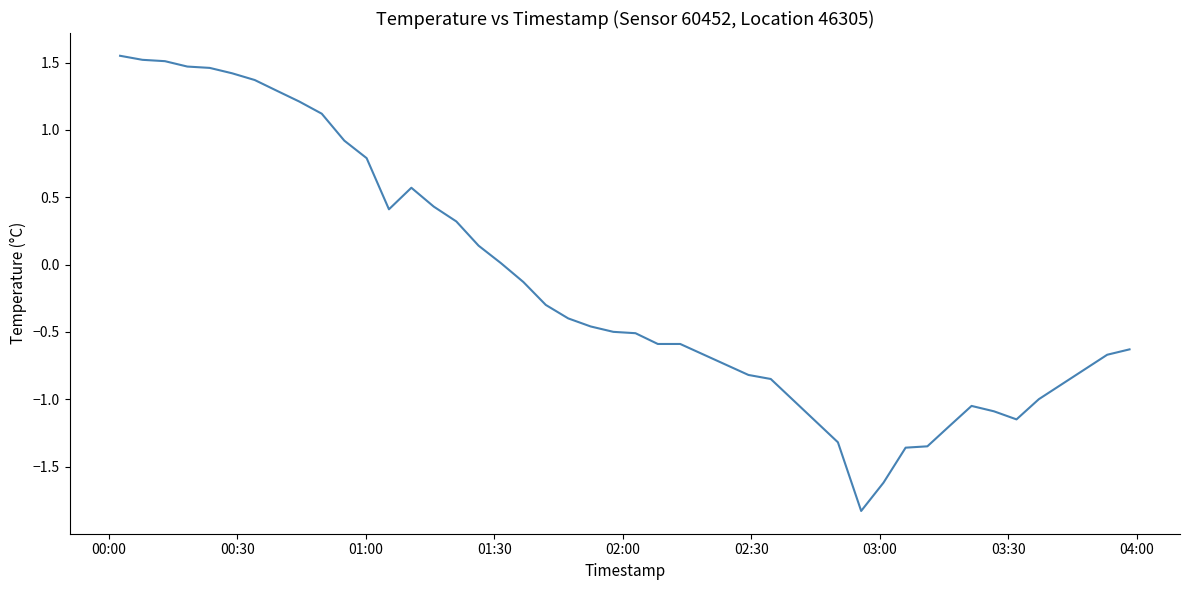

What is the minimum value shown in the chart?

-1.8